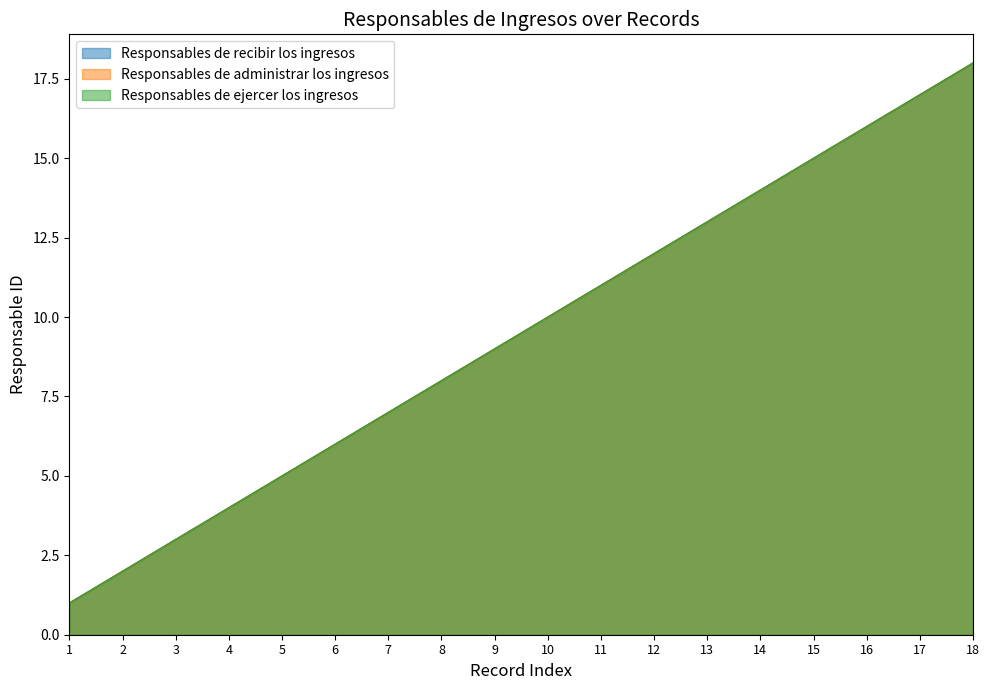

At which category is the sum across all series the highest?

18